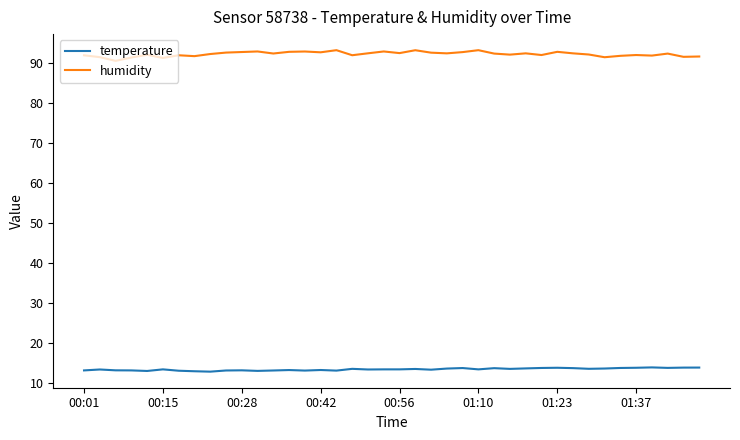

Which series has the largest range (max minus min)?

humidity